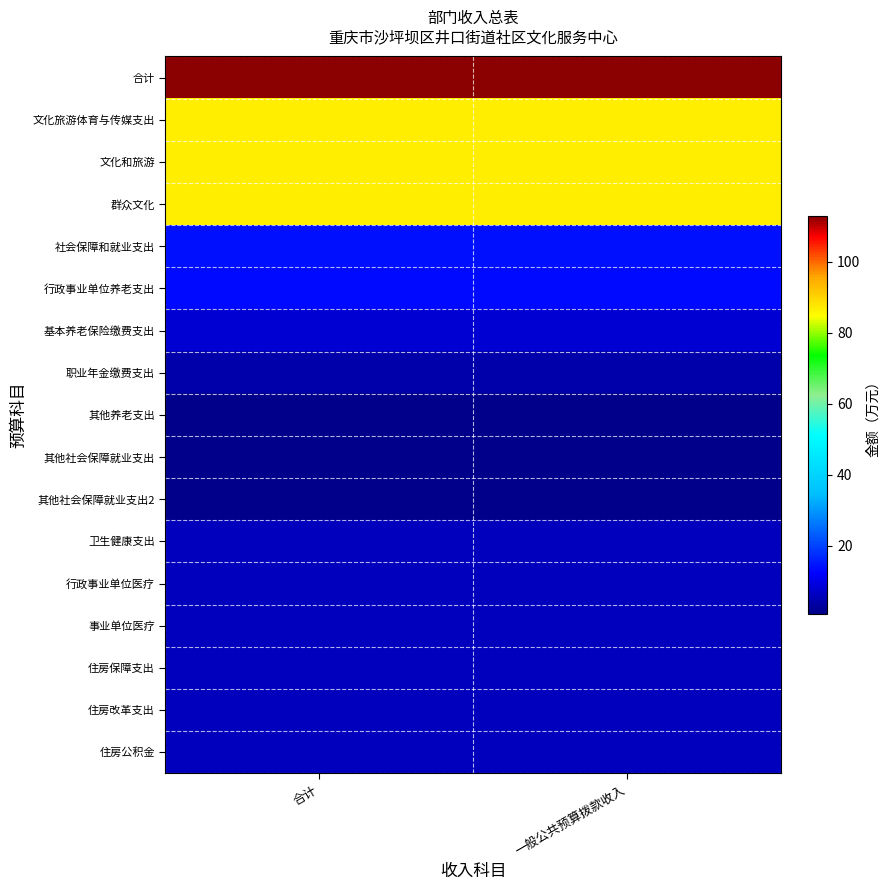

List the series in order of their peak value, lowest first.

其他社会保障就业支出, 其他社会保障就业支出2, 其他养老支出, 职业年金缴费支出, 卫生健康支出, 行政事业单位医疗, 事业单位医疗, 住房保障支出, 住房改革支出, 住房公积金, 基本养老保险缴费支出, 行政事业单位养老支出, 社会保障和就业支出, 文化旅游体育与传媒支出, 文化和旅游, 群众文化, 合计